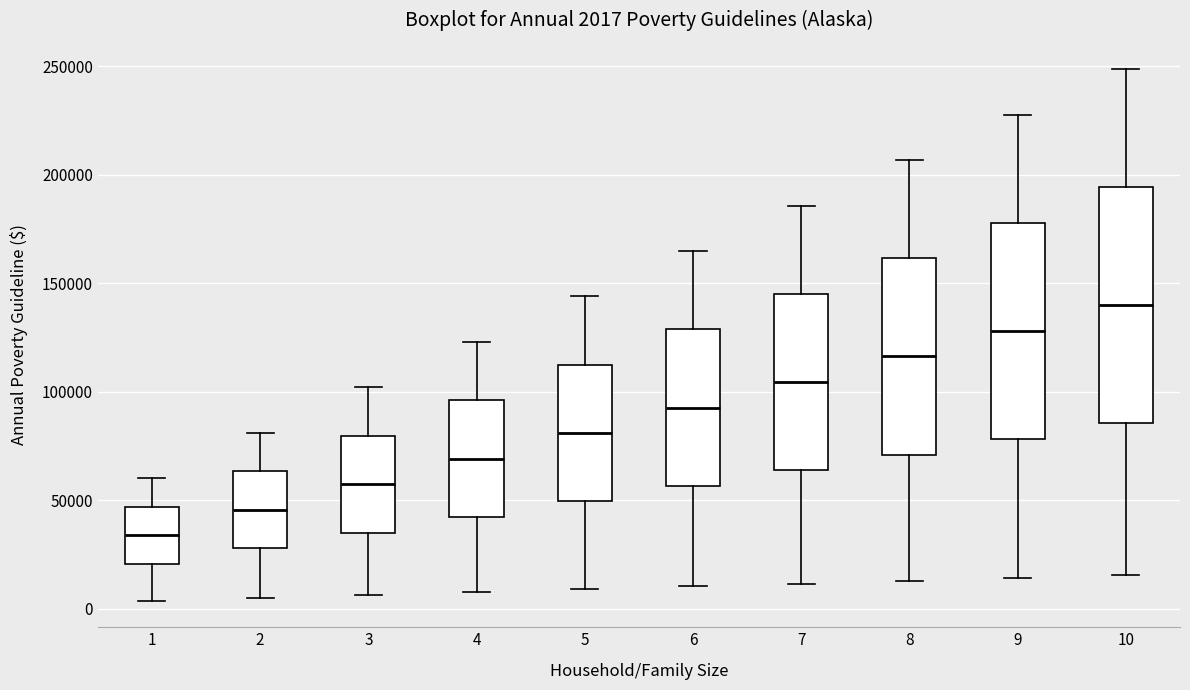

Which box is the tallest, from its lower edge to its upper edge?

10